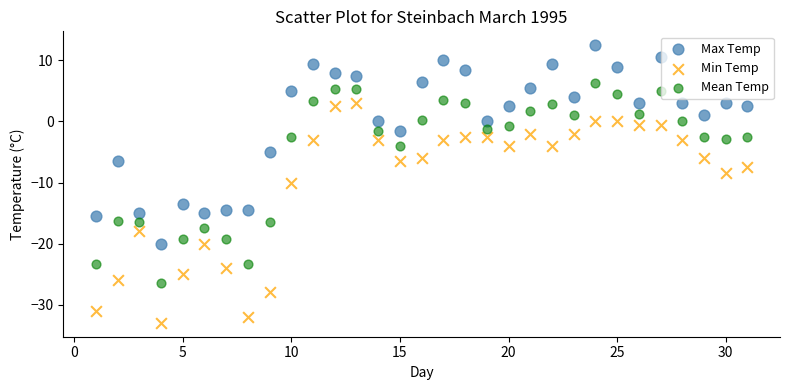

Which series contains the lowest Y value?

Min Temp